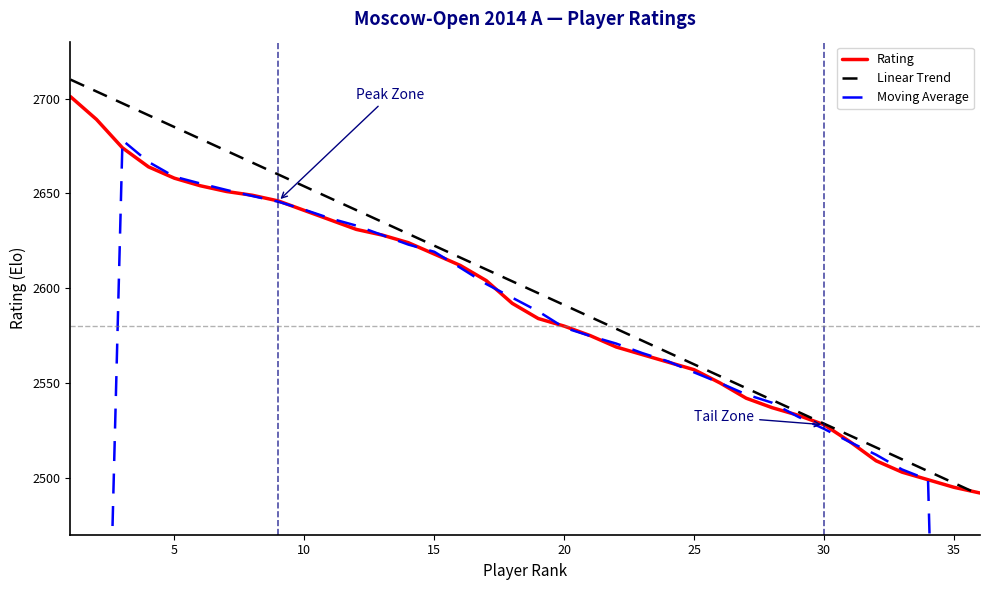

Reading left to right, list all the values displayed in this chart.

Rating: 2701.0	2689.0	2674.0	2664.0	2658.0	2654.0	2651.0	2649.0	2646.0	2641.0	2636.0	2631.0	2628.0	2624.0	2618.0	2612.0	2604.0	2592.0	2584.0	2580.0	2575.0	2569.0	2565.0	2561.0	2557.0	2550.0	2542.0	2537.0	2533.0	2528.0	2519.0	2509.0	2503.0	2499.0	2495.0	2492.0
Linear Trend: 2710.0	2703.7	2697.5	2691.2	2685.0	2678.7	2672.5	2666.2	2659.9	2653.7	2647.4	2641.2	2634.9	2628.7	2622.4	2616.1	2609.9	2603.6	2597.4	2591.1	2584.9	2578.6	2572.3	2566.1	2559.8	2553.6	2547.3	2541.1	2534.8	2528.5	2522.3	2516.0	2509.8	2503.5	2497.3	2491.0
Moving Average: 1613.8	2146.4	2678.0	2666.6	2658.8	2655.2	2651.8	2648.6	2645.6	2641.4	2636.8	2633.0	2628.0	2623.0	2619.2	2610.8	2602.2	2595.0	2587.8	2579.2	2574.8	2570.8	2565.8	2561.4	2555.6	2550.0	2544.0	2539.6	2532.2	2525.8	2518.8	2512.2	2504.4	2499.0	1997.6	1497.4